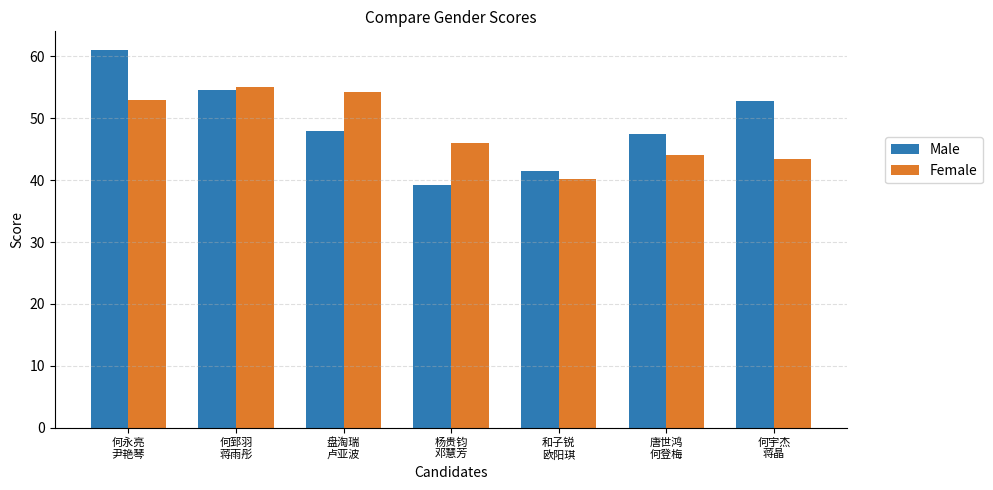

Which series has the largest range (max minus min)?

Male